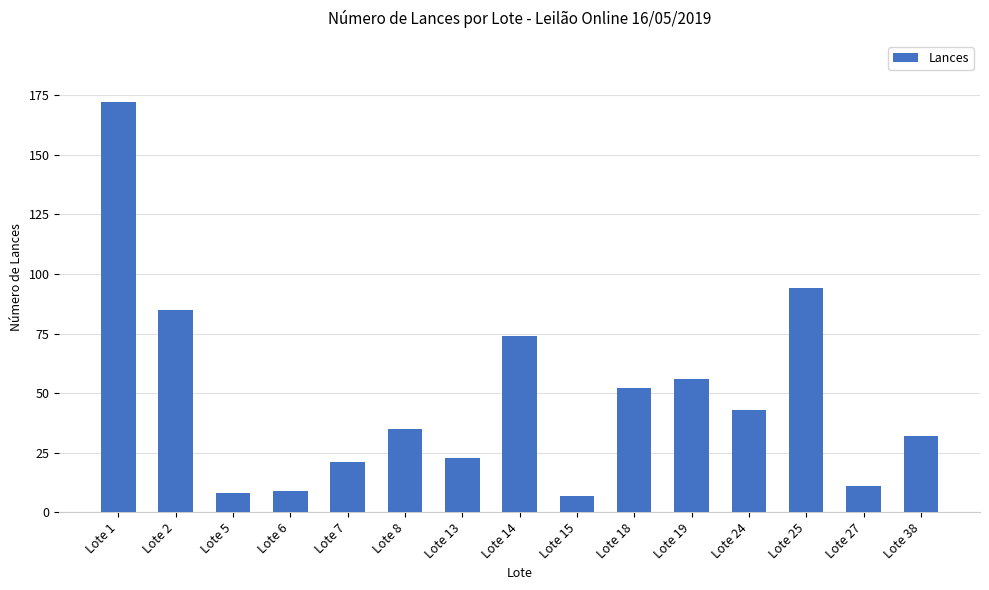

Does the chart contain any negative values?

No